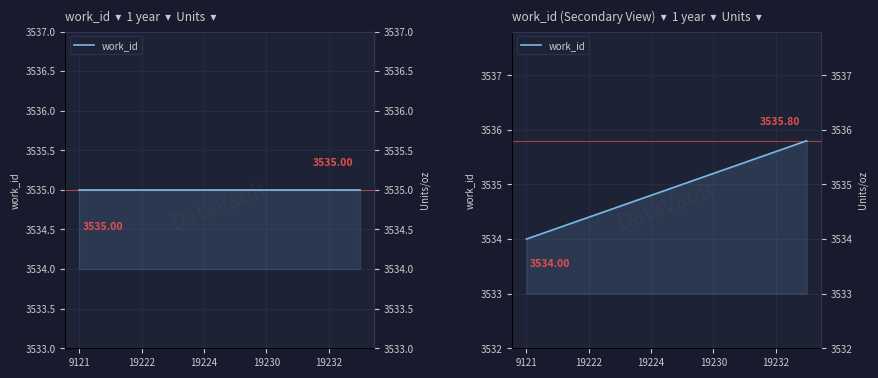

What is the sum of the values at 19222 and 9121?

7068.2